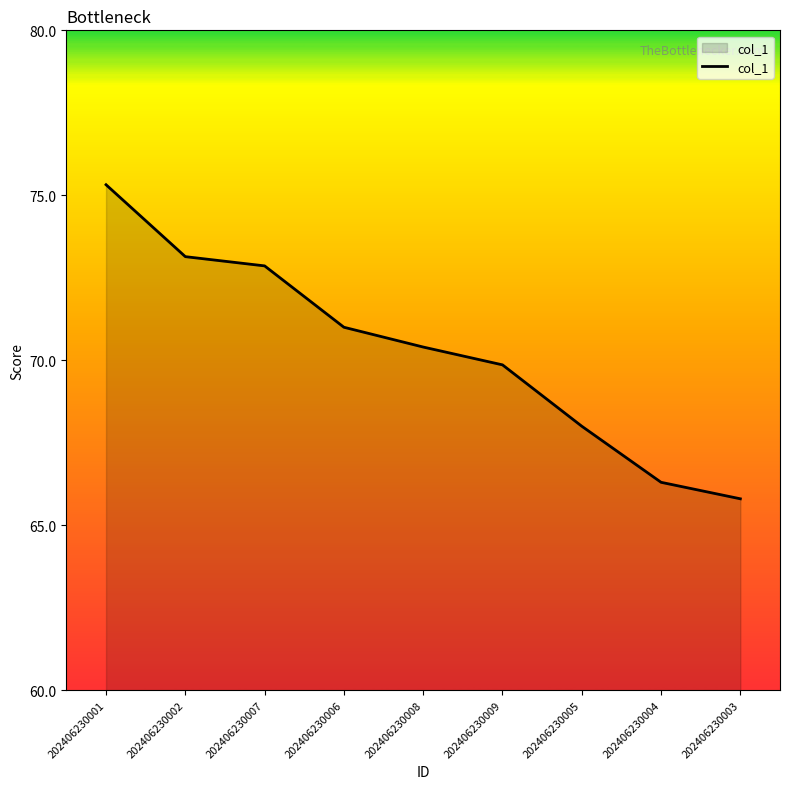

What position from the left is 202406230004?

8